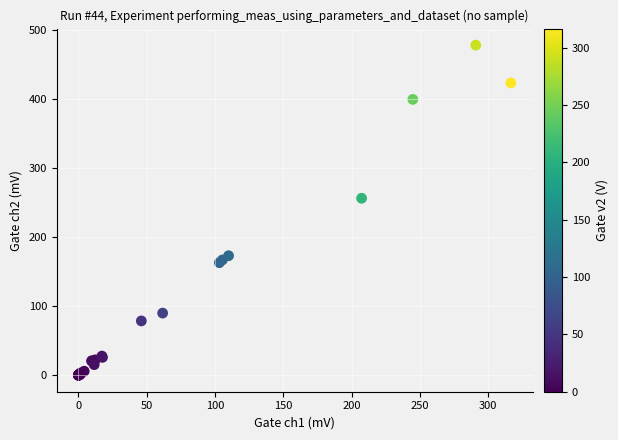

What Y value in the scatter plot is closest to 239?

256.5